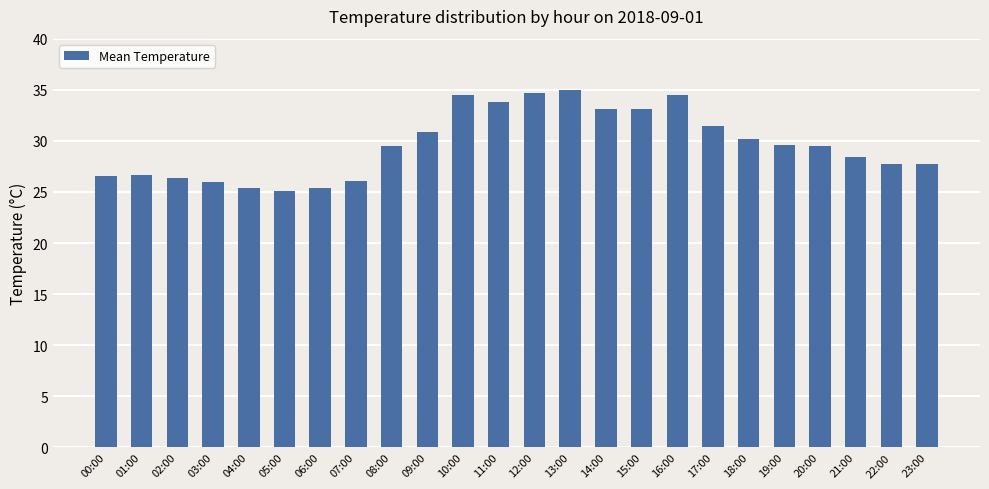

Count the number of values greater than 29.

13